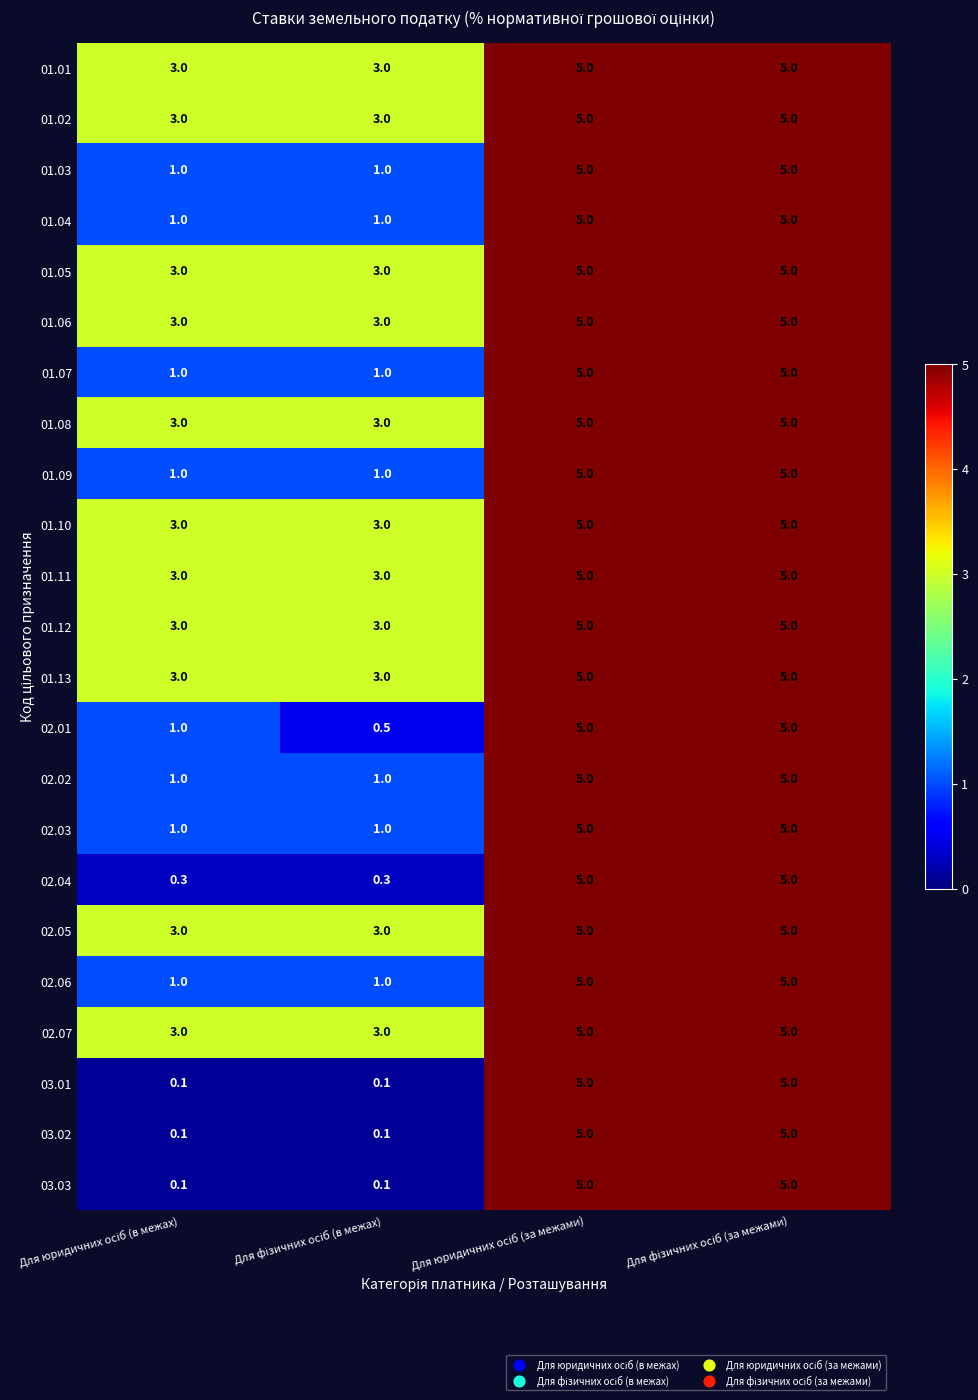

How many distinct data groups are displayed?

23